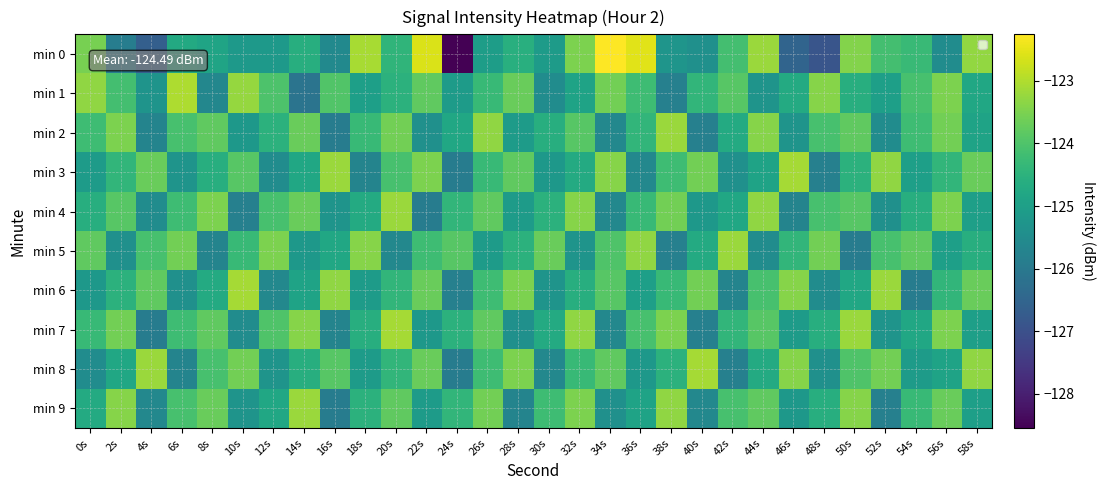

Which category has the lowest value across all series?

24s